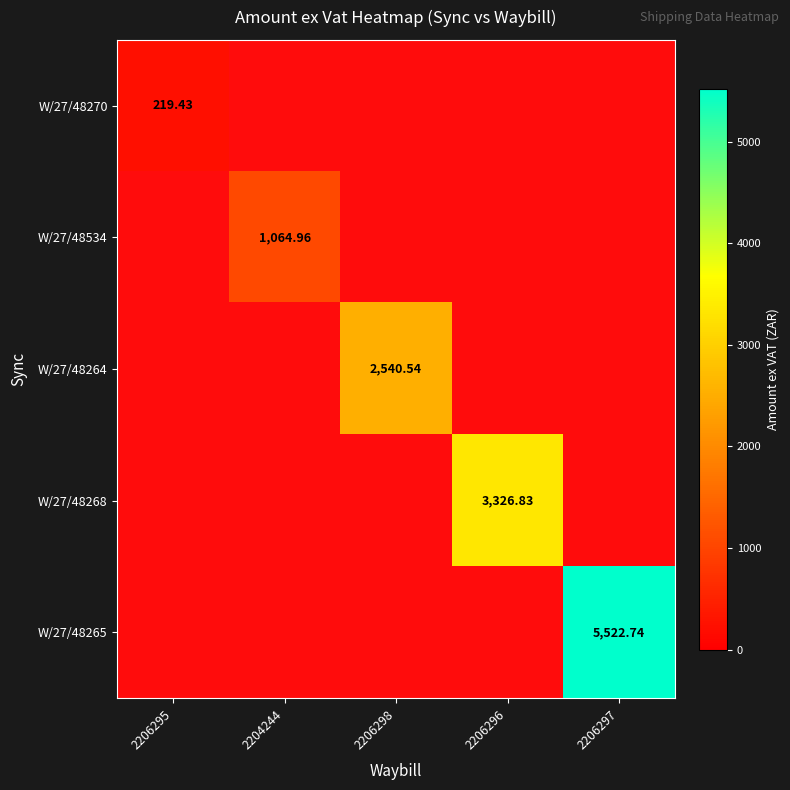

Count the number of categories in the chart.

5